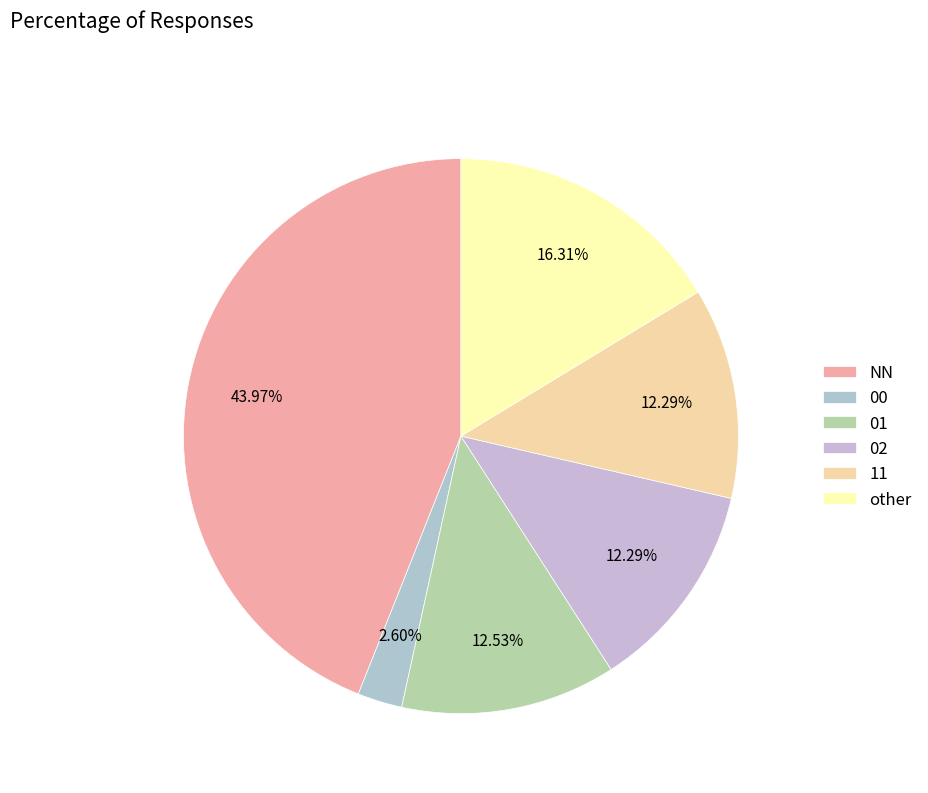

Rank the categories by value from highest to lowest.

NN, other, 01, 02, 11, 00